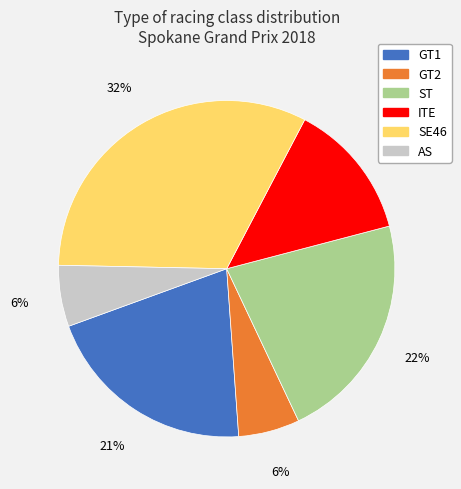

To the nearest percent, what is the combined percentage of SE46 and GT1?

53%